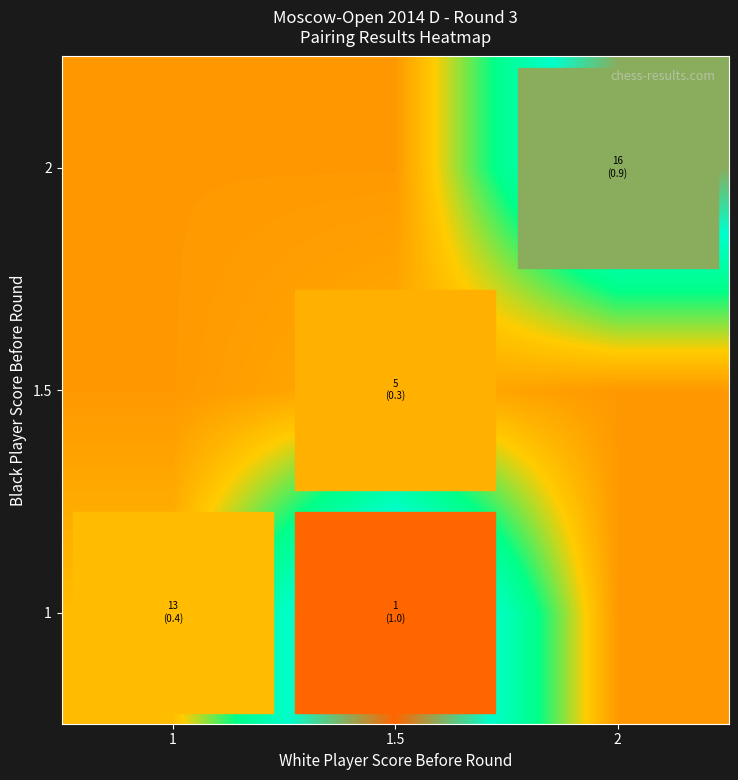

Reading left to right, extract all data points from this chart.

1: 1=0.4	1.5=1.0	2=0.3
1.5: 1=0.3	1.5=0.3	2=0.3
2: 1=0.3	1.5=0.3	2=0.9